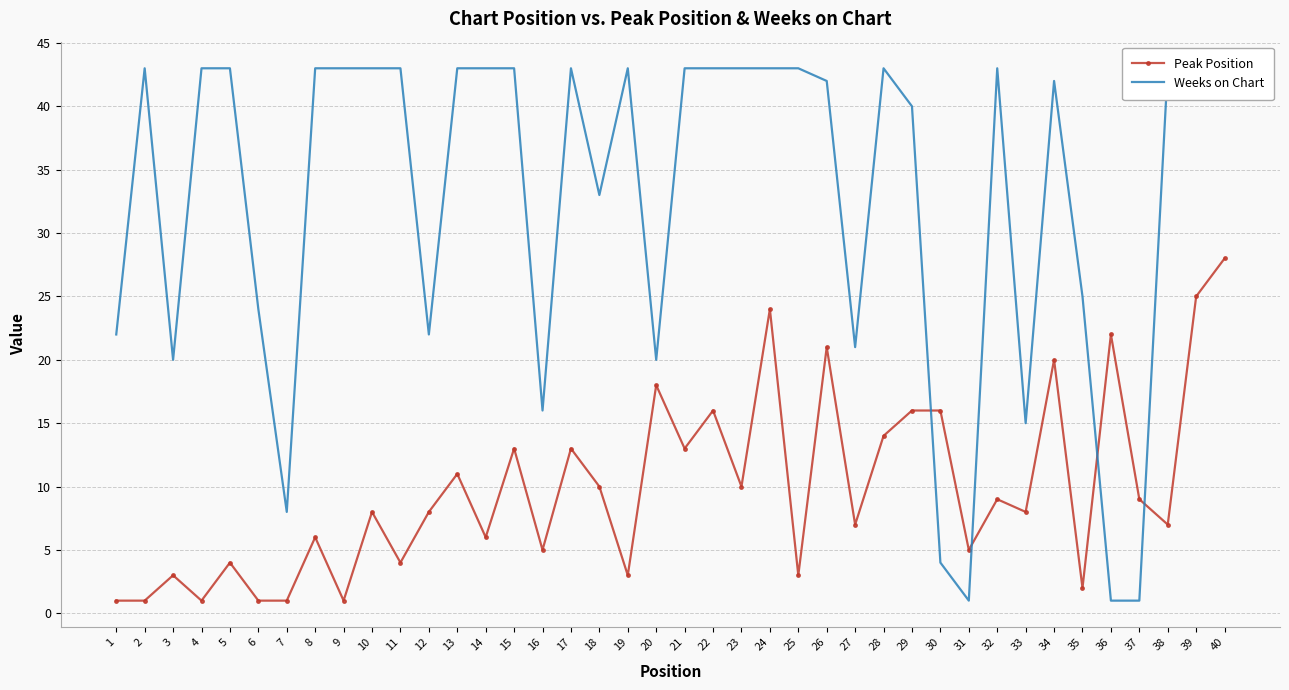

What is the lowest value of the Peak Position series?

1